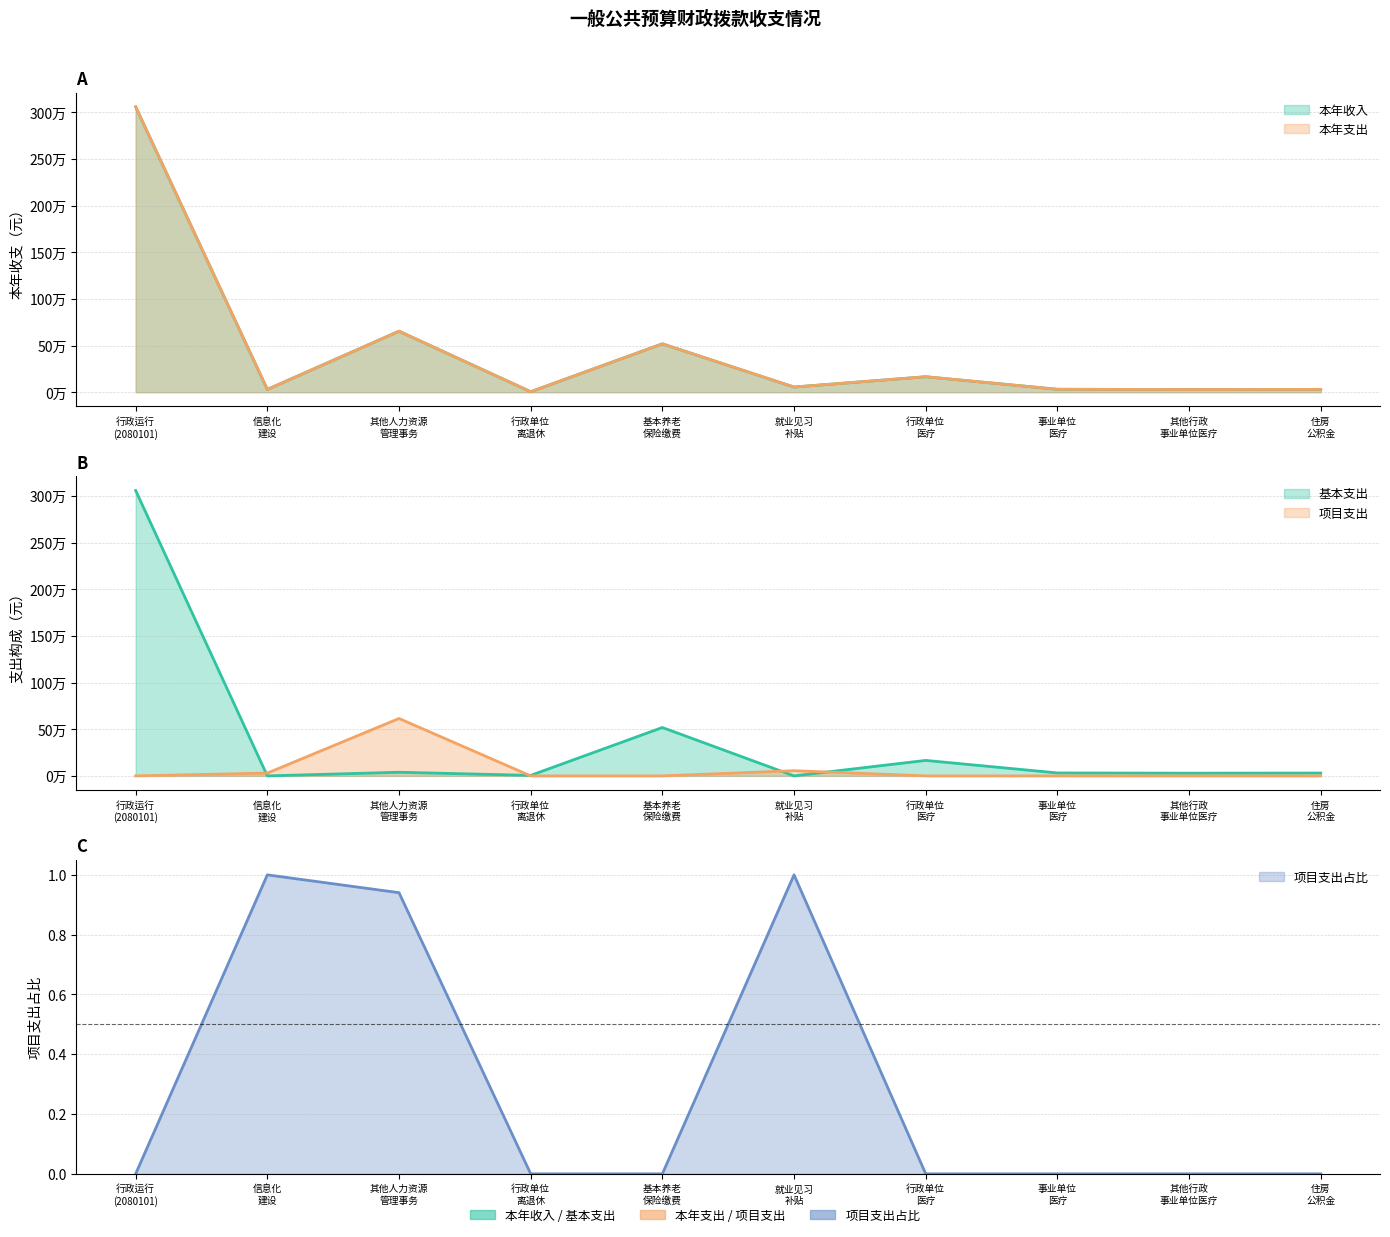

At which label does 本年支出 first exceed 55500?

行政运行 (2080101)